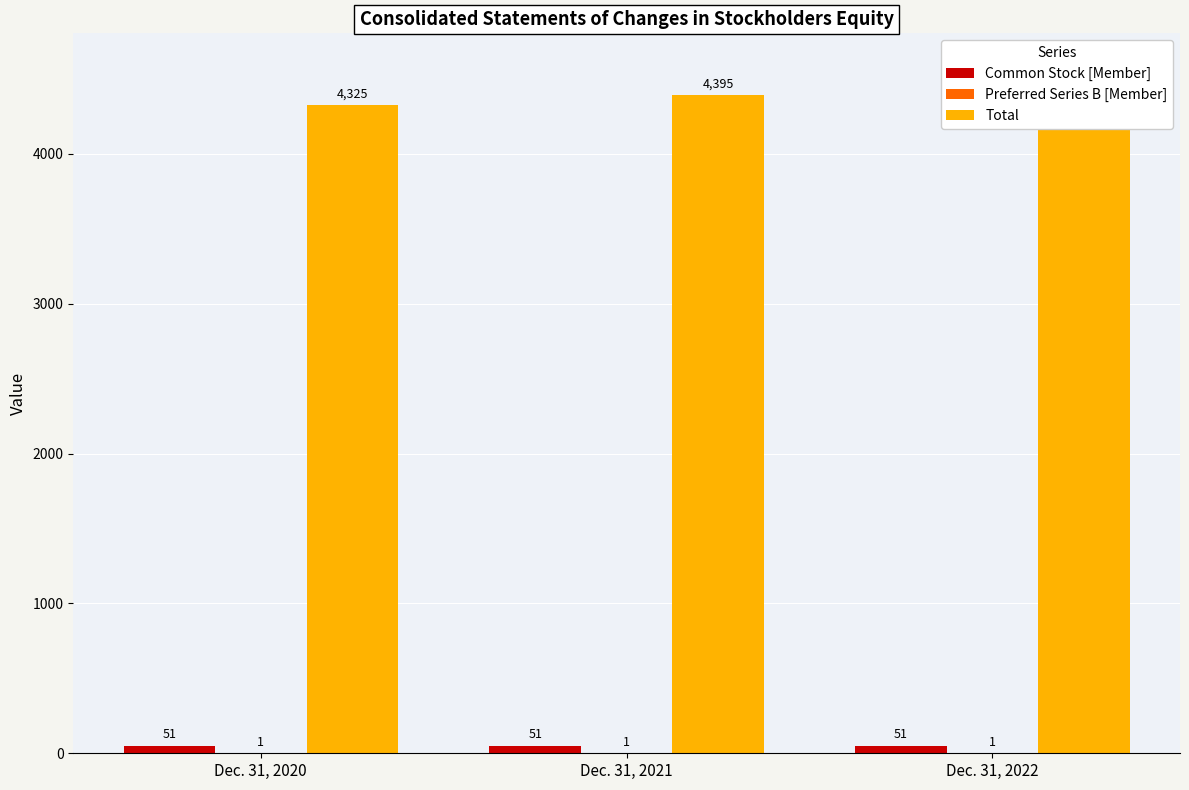

Are the bars horizontal?

No